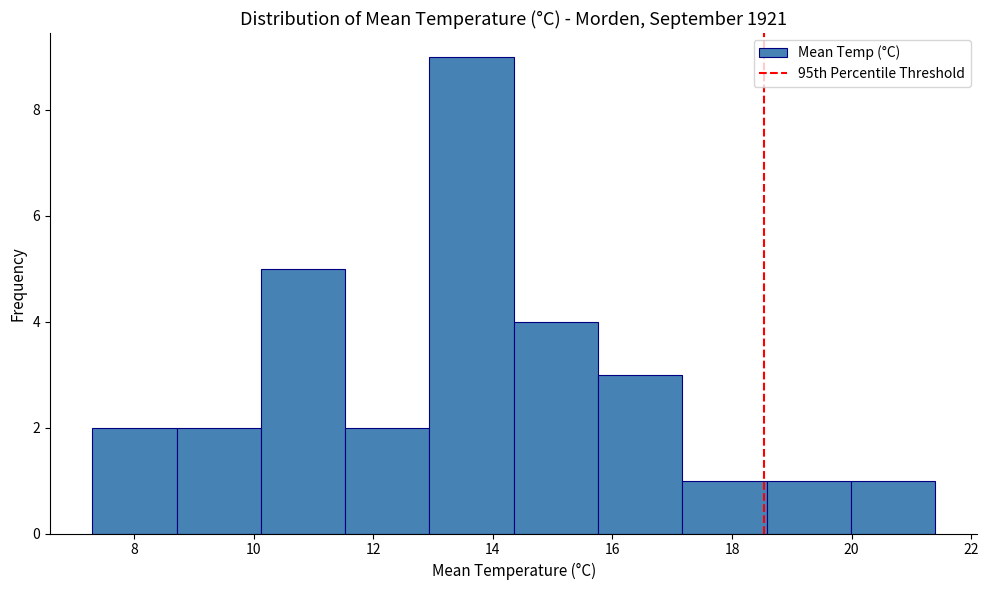

Over which range of the x-axis is the bar tallest?

13.0 to 14.4